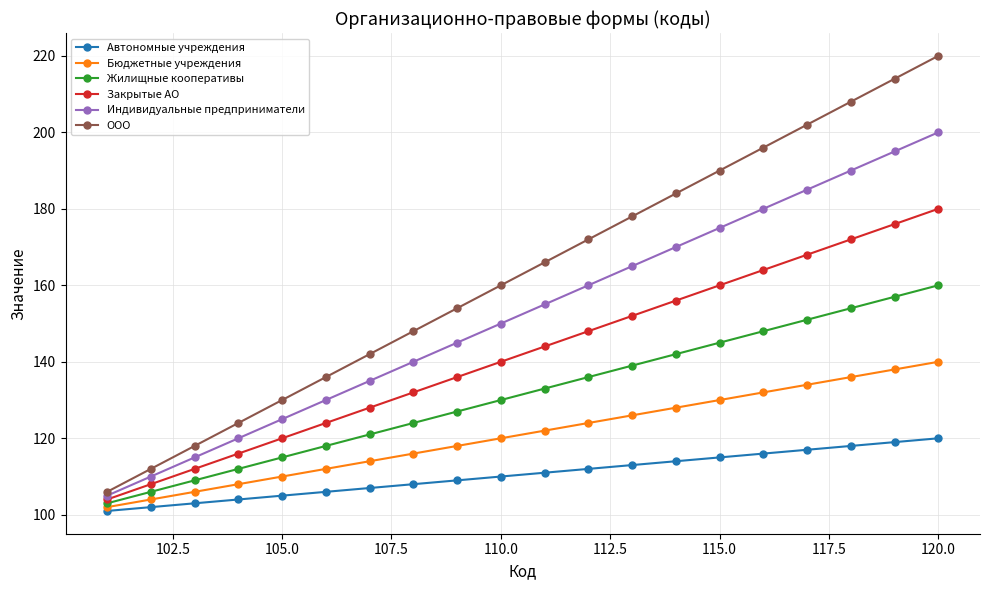

True or false: Индивидуальные предприниматели has more than 1 points higher than both neighbors.

False